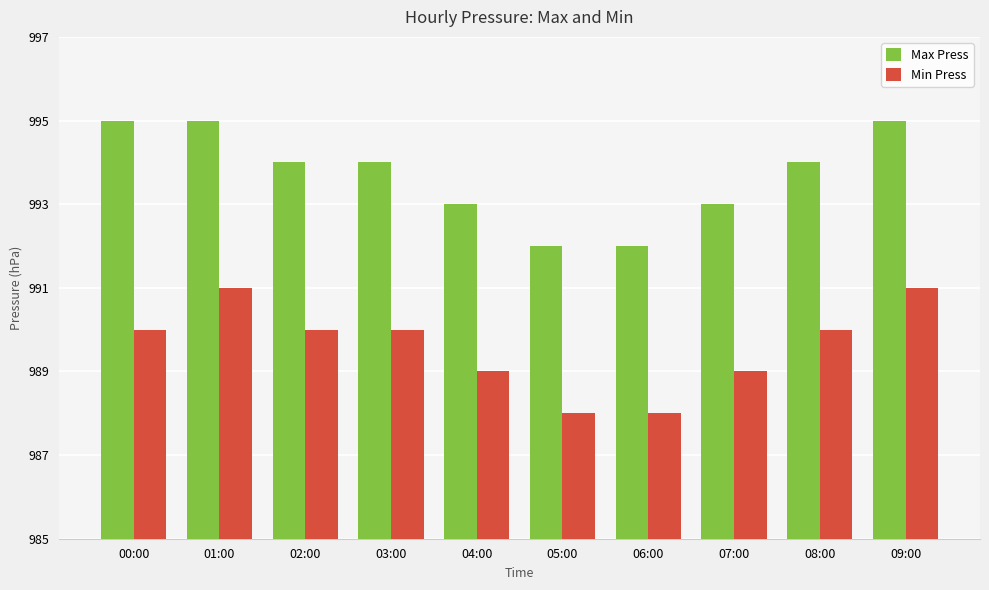

List the series in order of their overall mean, lowest first.

Min Press, Max Press